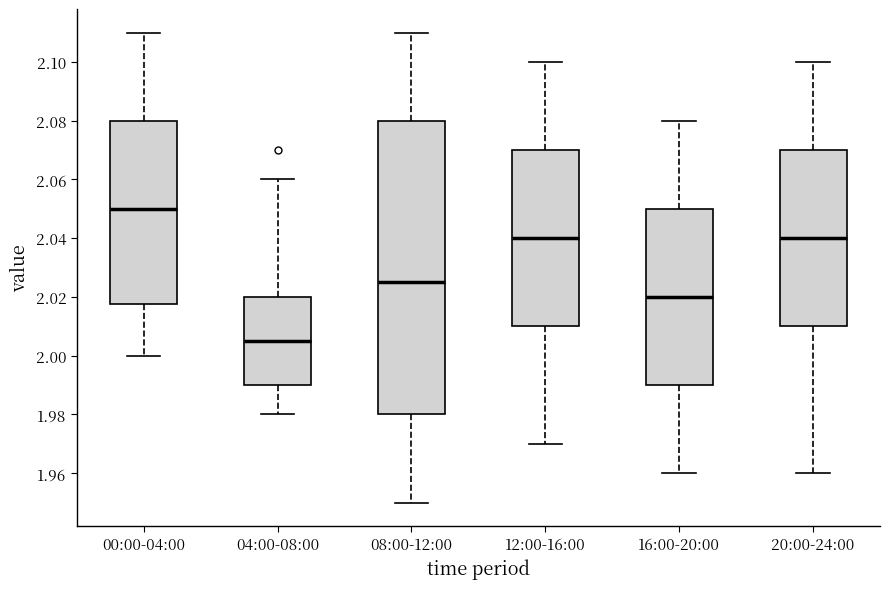

Reading left to right, transcribe this box plot: for each box, give where its median line is, the range the box spans, and where its two whiskers end, as read against the y-axis. The values are not printed on the chart, so give them approximately, as read against the axis.

00:00-04:00: median 2.050, box 2.018 to 2.080, whiskers 2.000 to 2.110
04:00-08:00: median 2.006, box 1.990 to 2.020, whiskers 1.980 to 2.060
08:00-12:00: median 2.026, box 1.980 to 2.080, whiskers 1.950 to 2.110
12:00-16:00: median 2.040, box 2.010 to 2.070, whiskers 1.970 to 2.100
16:00-20:00: median 2.020, box 1.990 to 2.050, whiskers 1.960 to 2.080
20:00-24:00: median 2.040, box 2.010 to 2.070, whiskers 1.960 to 2.100